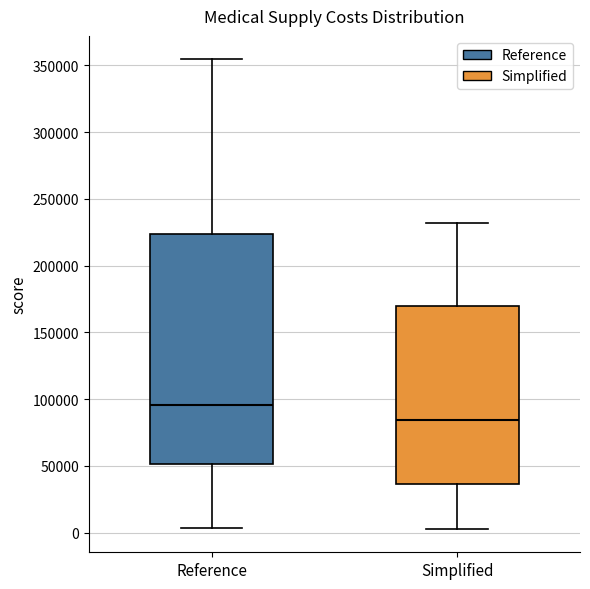

Where is the upper edge of the box for Simplified on the y-axis? The values are not printed on the chart, so give them approximately, as read against the axis.

170000